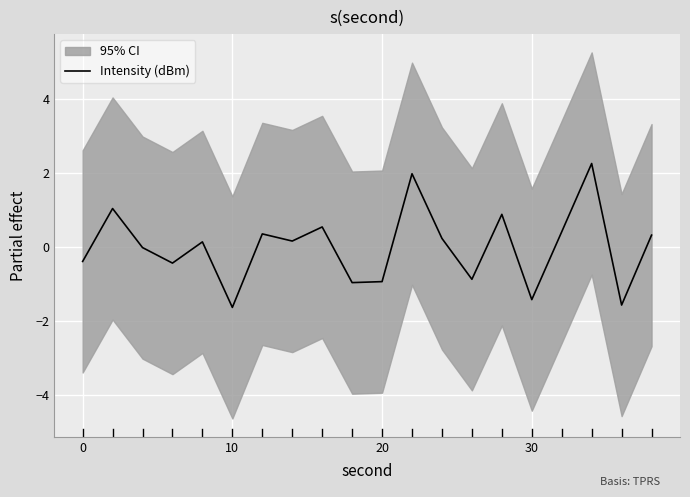

How many lines are shown in the chart?

1